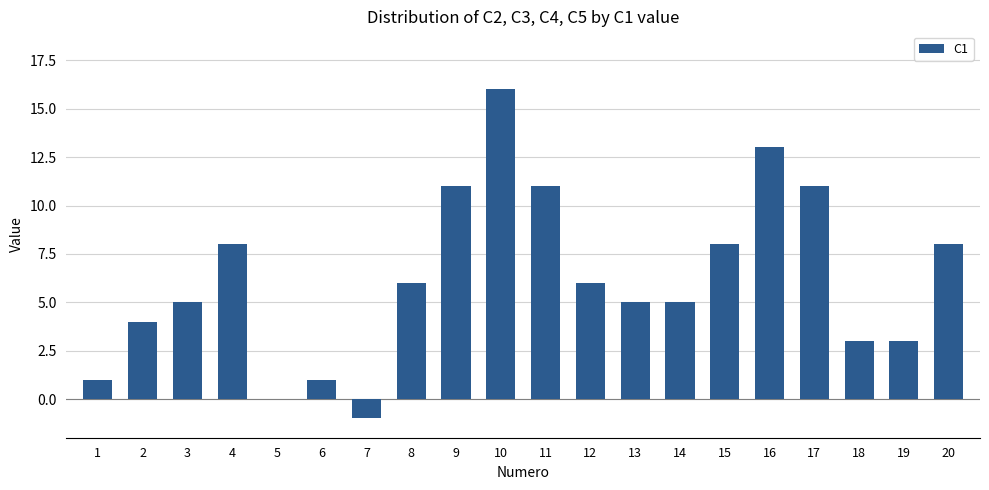

Which category has the highest value across all series?

10